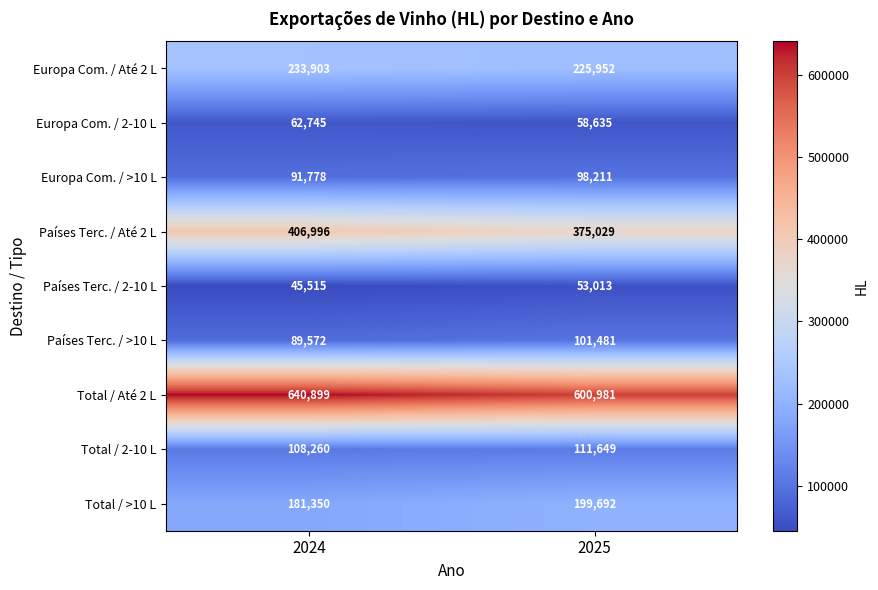

What is the sum of all Europa Com. / Até 2 L values?

459855